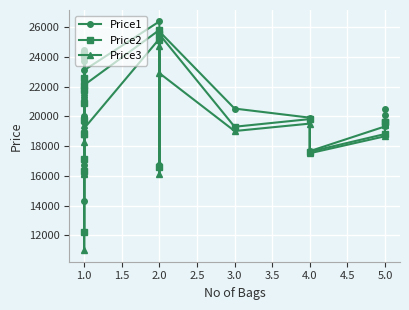

True or false: Price2 and Price3 intersect in this chart.

False